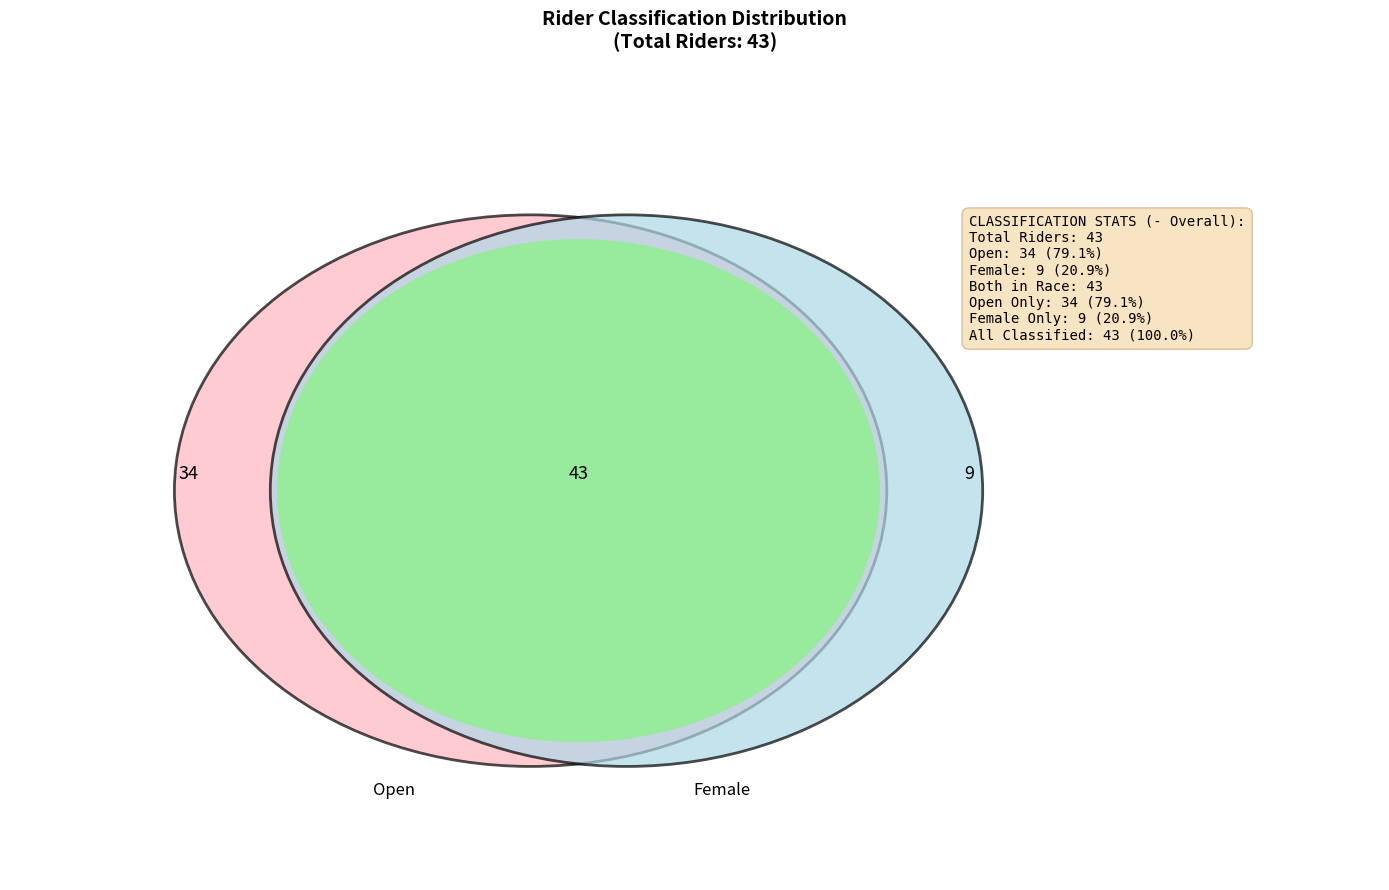

Is the sum of Open and Female greater than half?

Yes